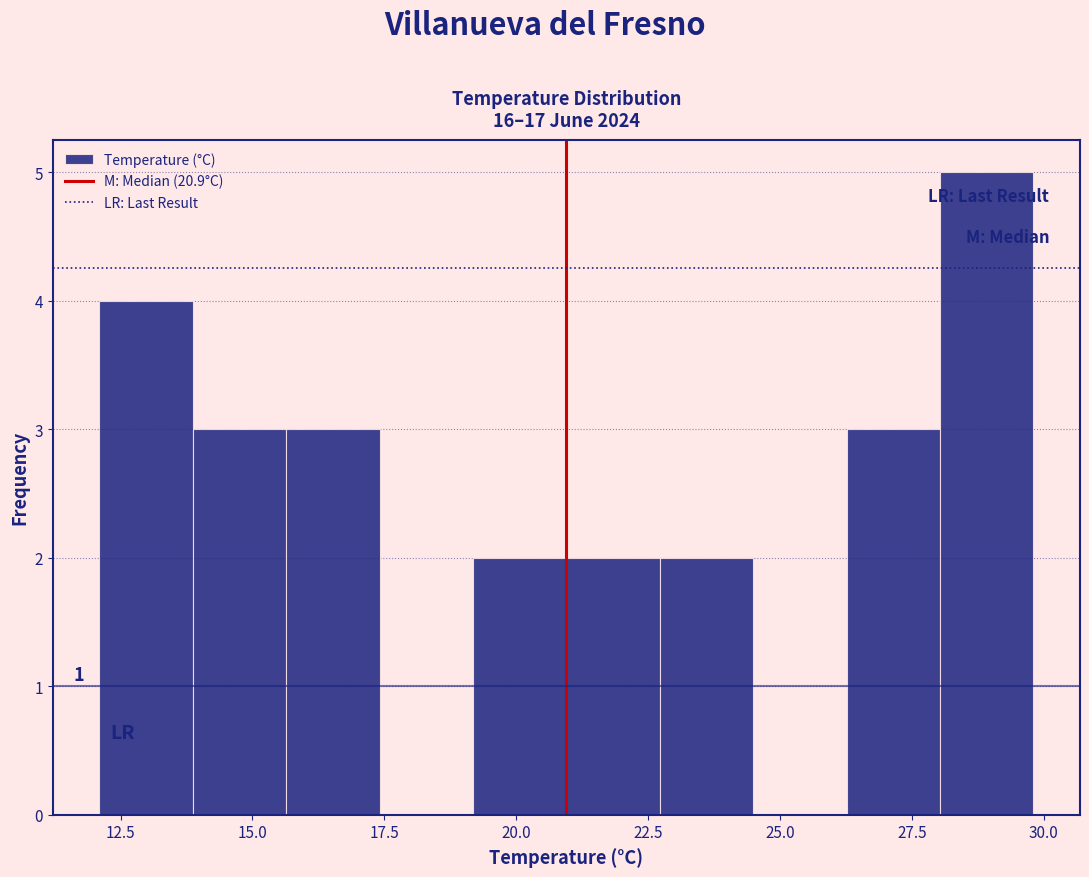

Read against the x-axis, roughly where is the centre of the tallest bar?

29.0